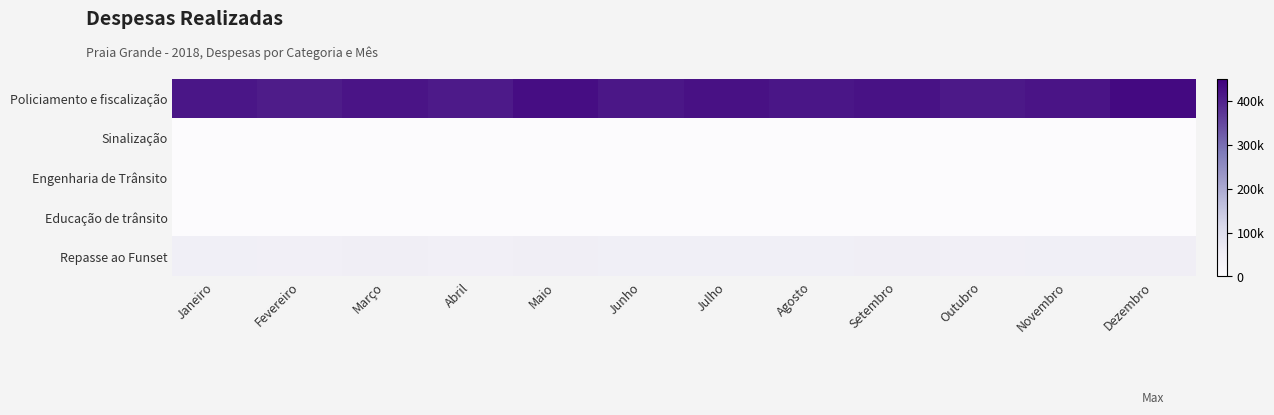

What is the greatest value displayed?

435000.0